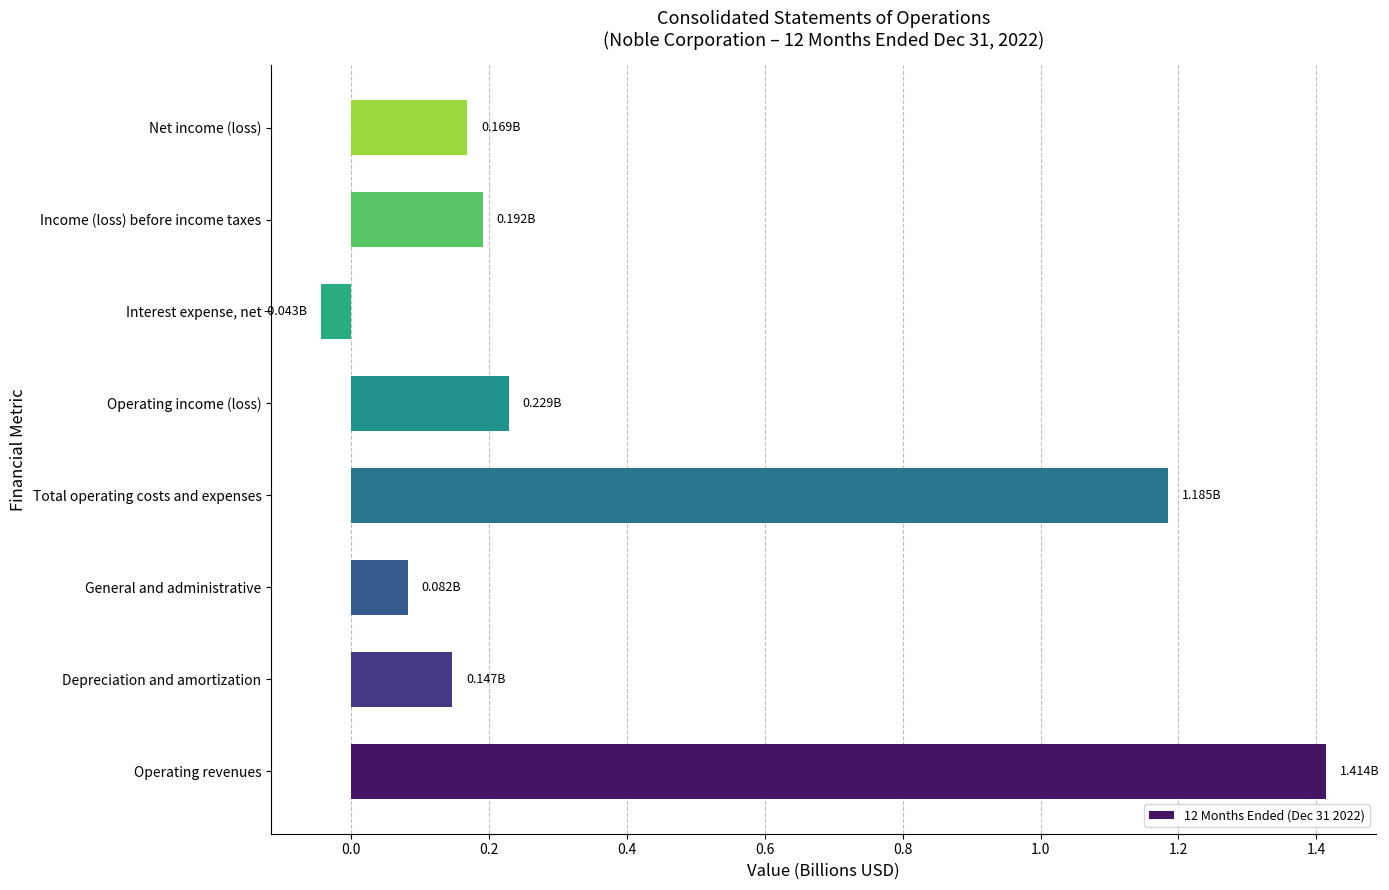

Which has a higher value, Operating income (loss) or Interest expense, net?

Operating income (loss)